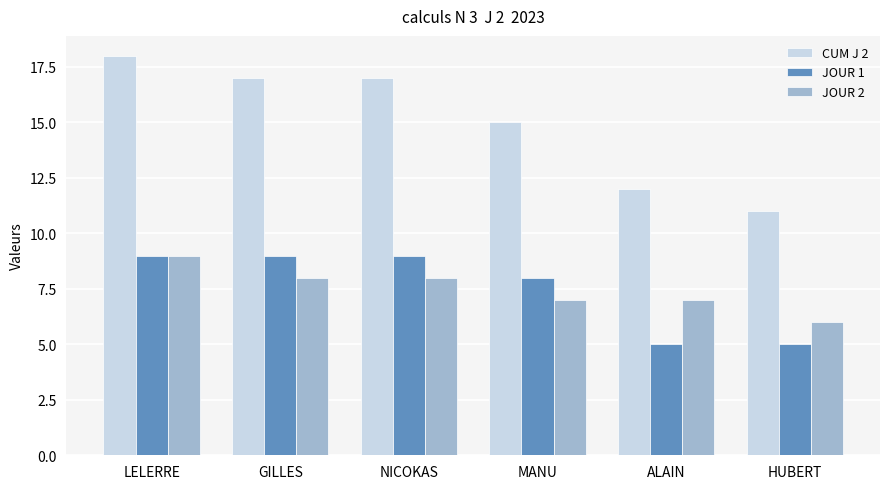

What is the value of the CUM J 2 bar at the 6th from the left?

11